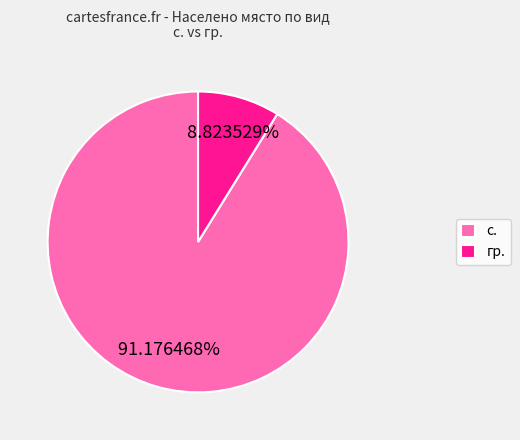

What percentage do гр. and с. together represent?

100.0%